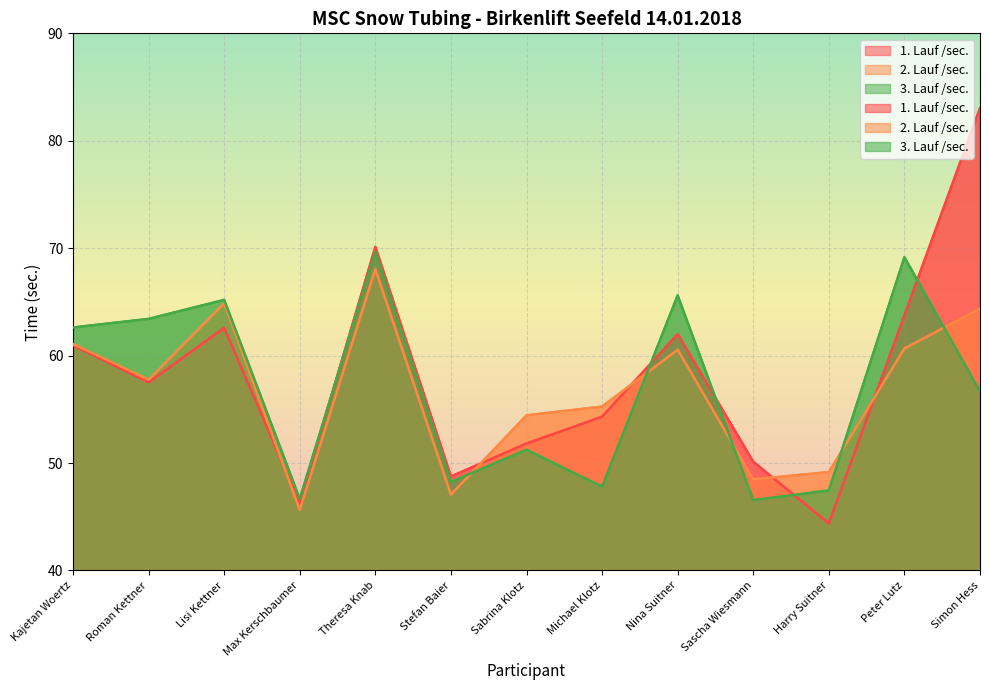

What is the maximum value shown in the chart?

83.0